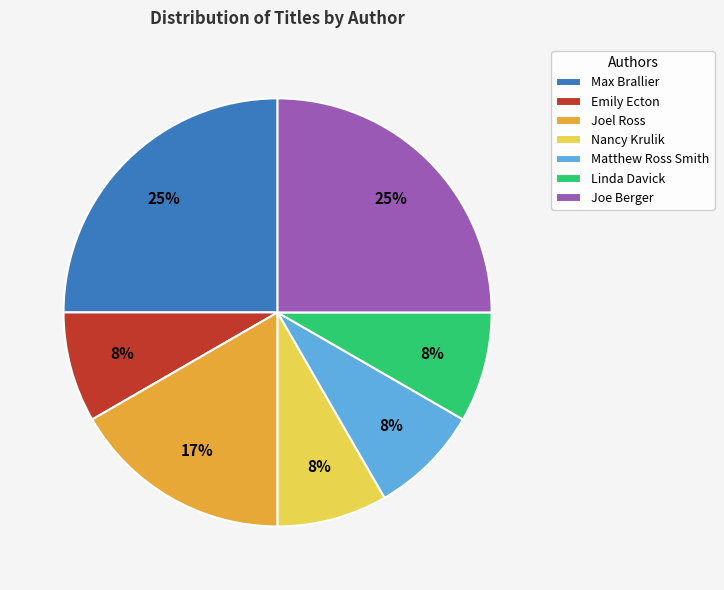

To the nearest percent, what portion does Linda Davick represent?

8%